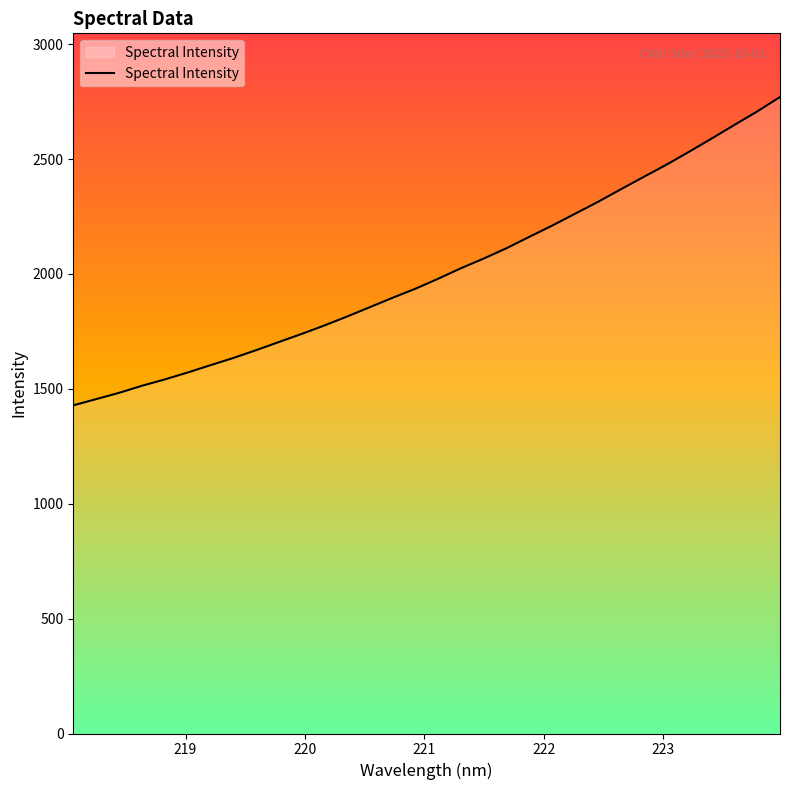

What is the maximum value shown in the chart?

2770.2